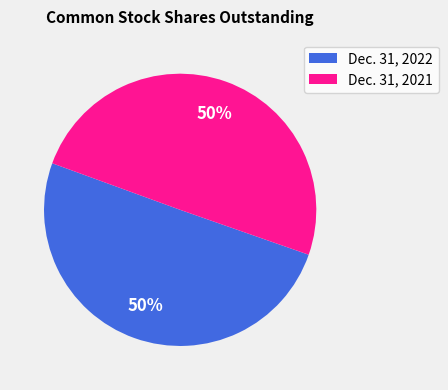

What is the ratio of the value at Dec. 31, 2021 to the value at Dec. 31, 2022?

1.0